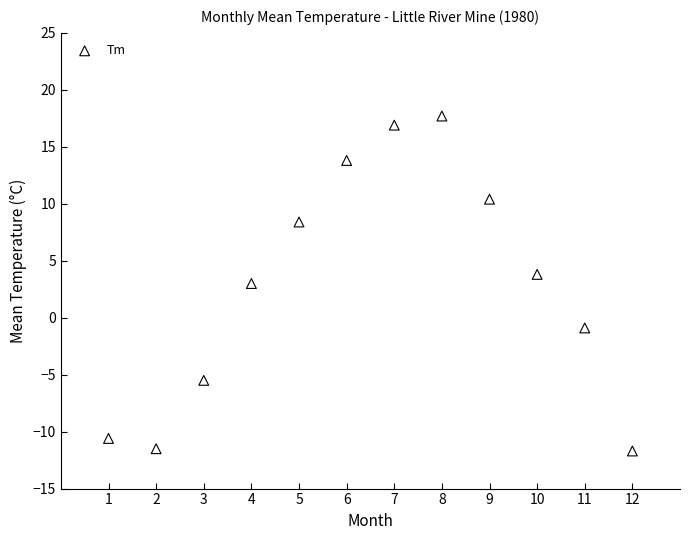

What is the range of Y values (max minus min)?

29.4